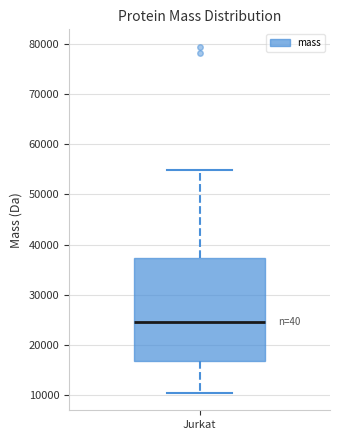

Where is the lower edge of the box for Jurkat on the y-axis? The values are not printed on the chart, so give them approximately, as read against the axis.

17000